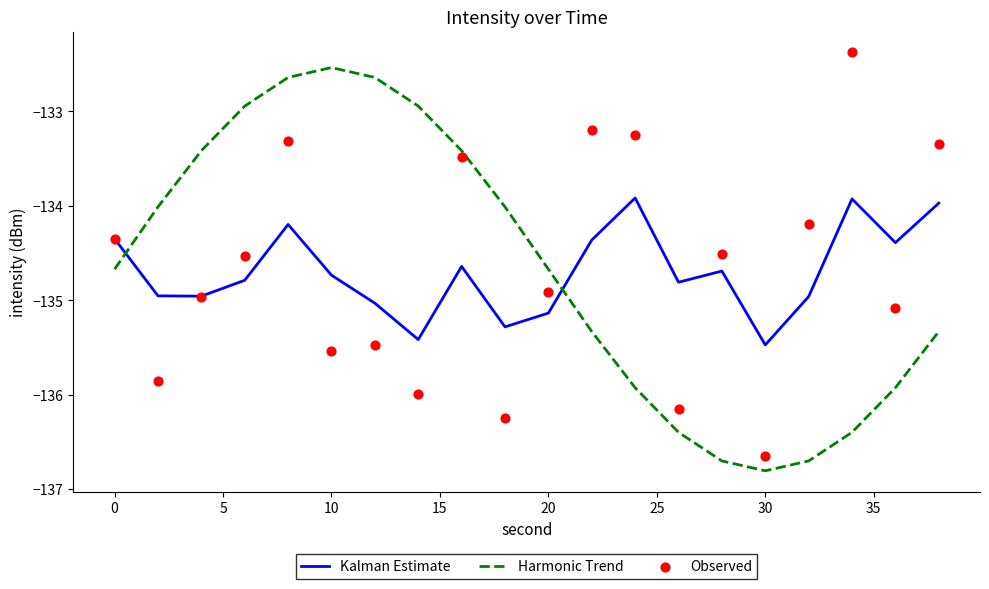

What are all the series names shown in the legend?

Kalman Estimate, Harmonic Trend, Observed